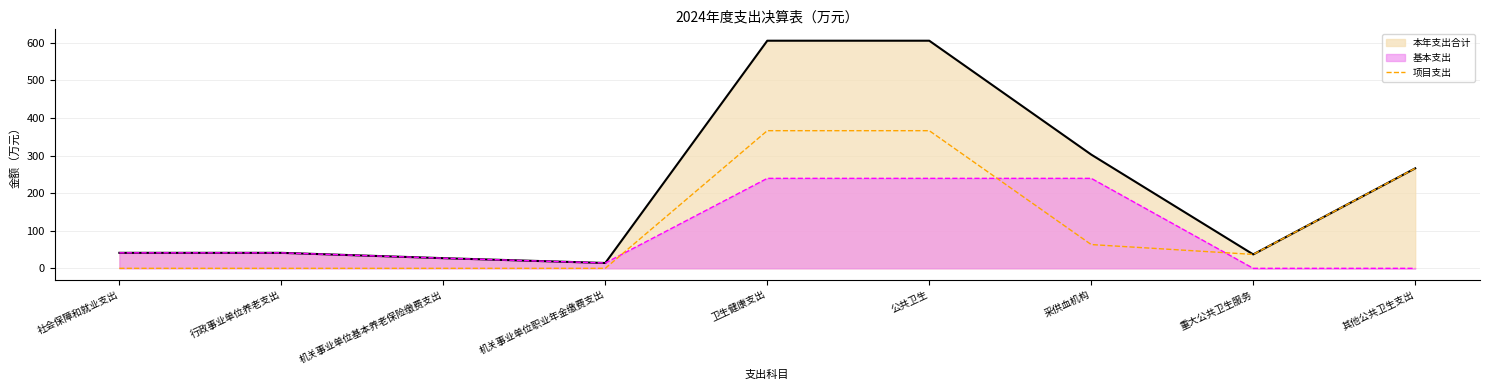

True or false: the data shows -187.2 at 行政事业单位养老支出.

False